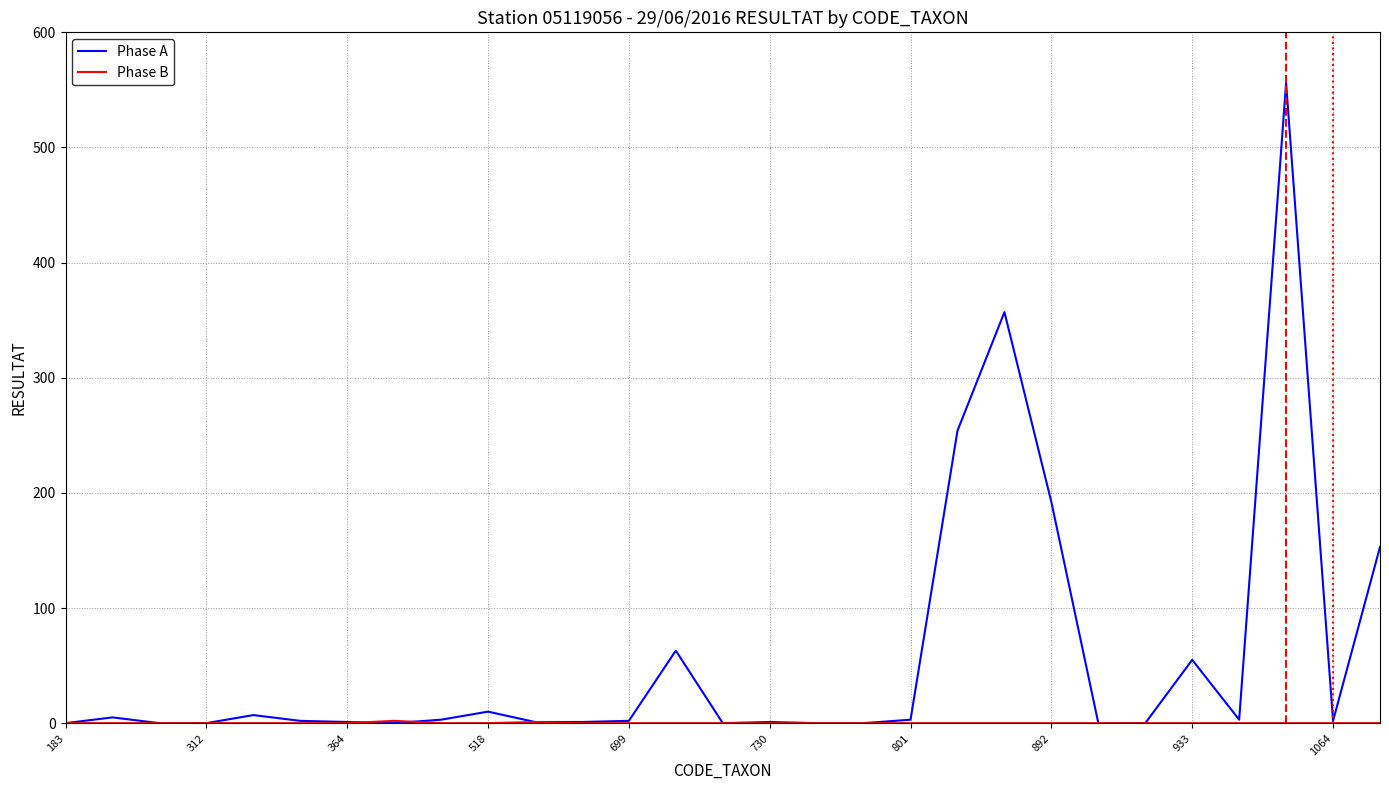

At how many categories does at least one series exceed 349?

2